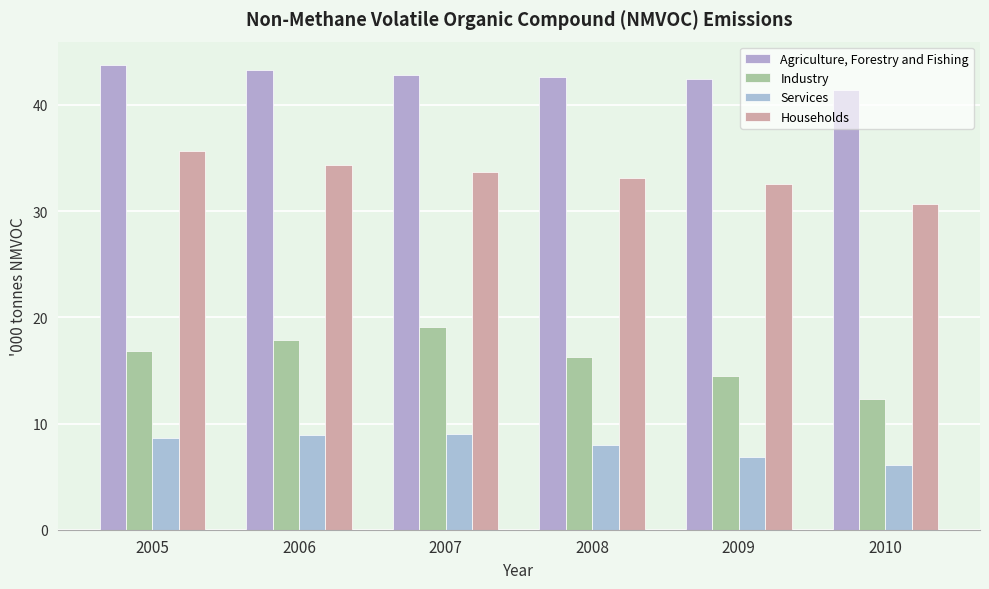

Rank the series by their average value, from lowest to highest.

Services, Industry, Households, Agriculture, Forestry and Fishing